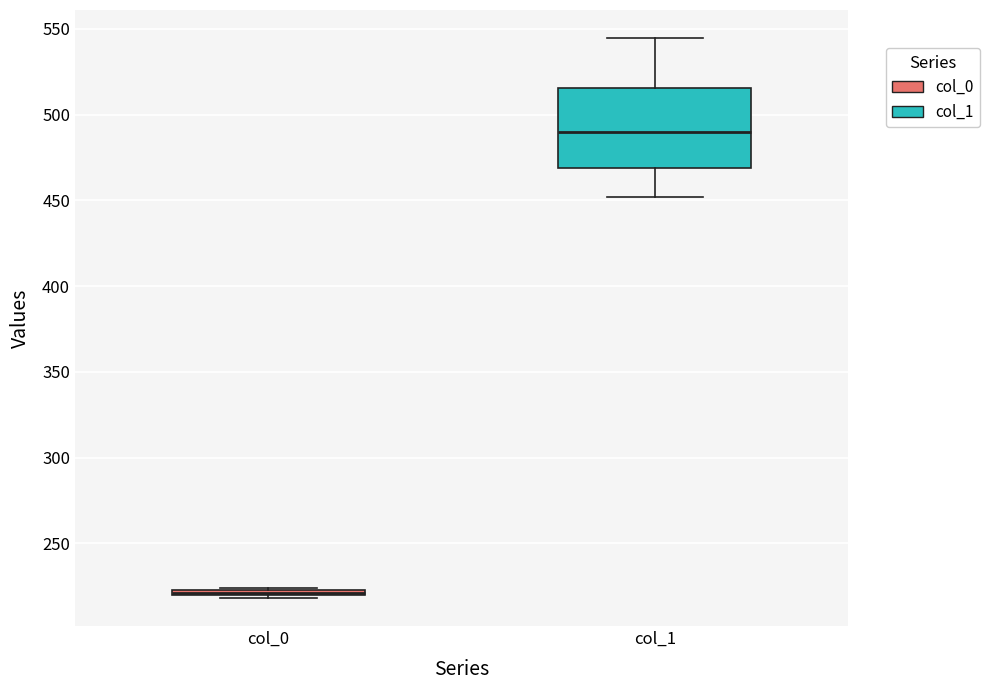

Comparing the boxes themselves (not the whiskers), which one is the tallest?

col_1